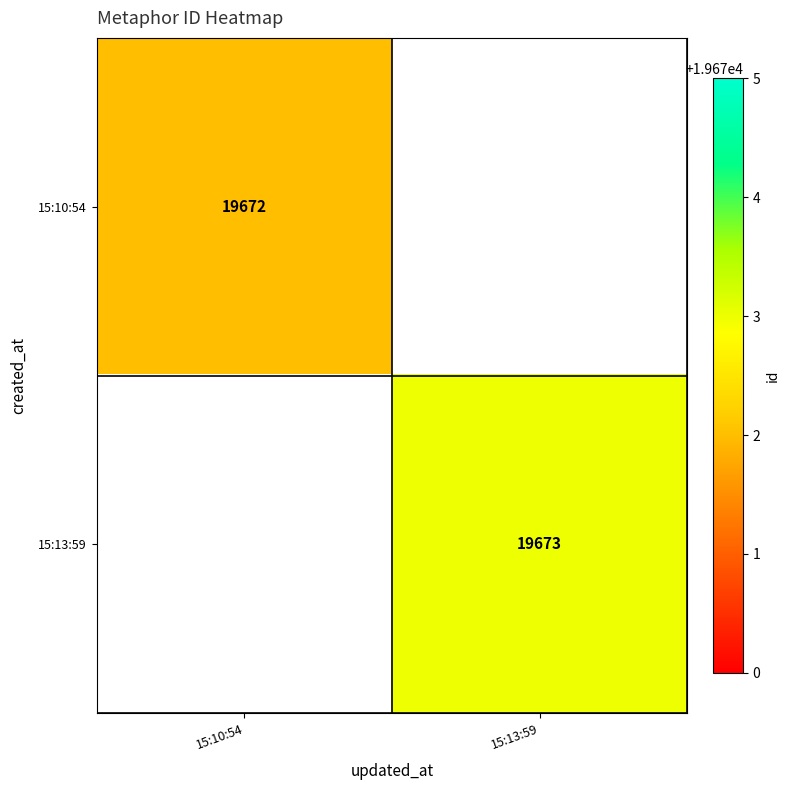

Is it true that 15:10:54 equals 11603 at 15:10:54?

False